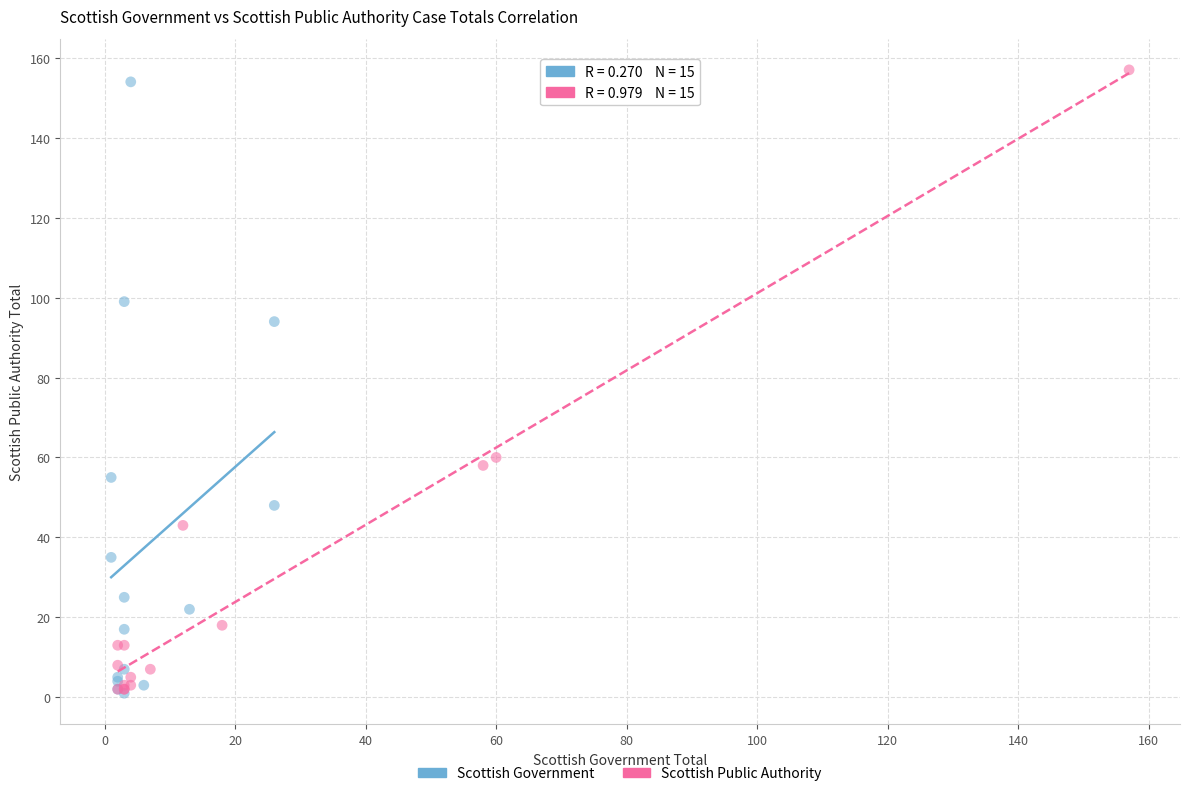

Which series has the largest Y range (max minus min)?

Scottish Public Authority